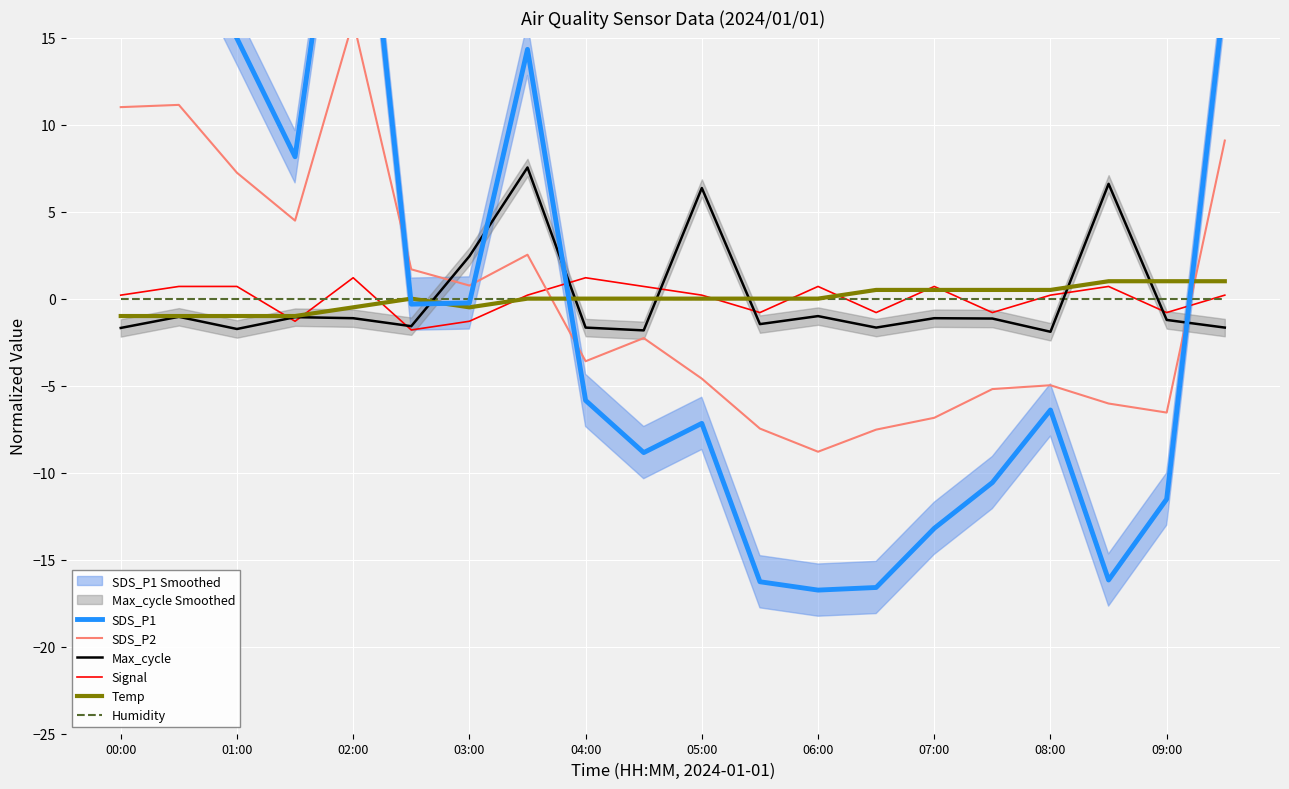

After their last crossing, which series has the higher values: Max_cycle or Humidity?

Humidity